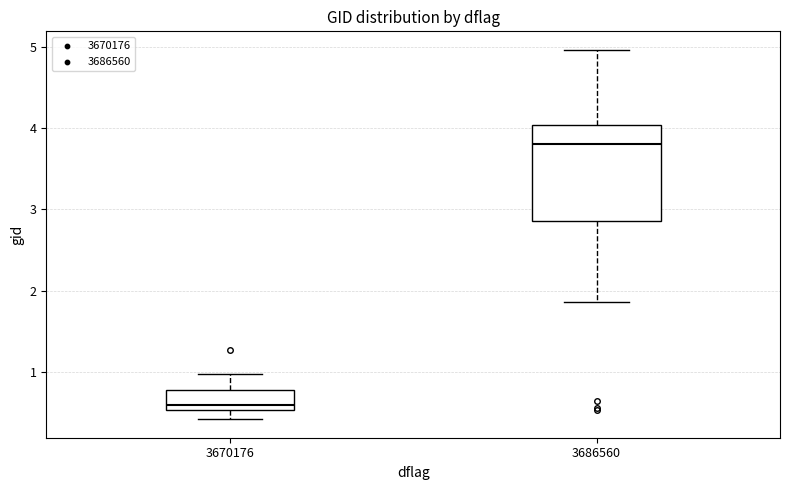

Reading left to right, read every box against the y-axis: the position of its median line, the range the box covers, and the ends of its whiskers. The values are not printed on the chart, so give them approximately, as read against the axis.

3670176: median 0.6, box 0.5 to 0.8, whiskers 0.4 to 1.0
3686560: median 3.8, box 2.9 to 4.0, whiskers 1.9 to 5.0